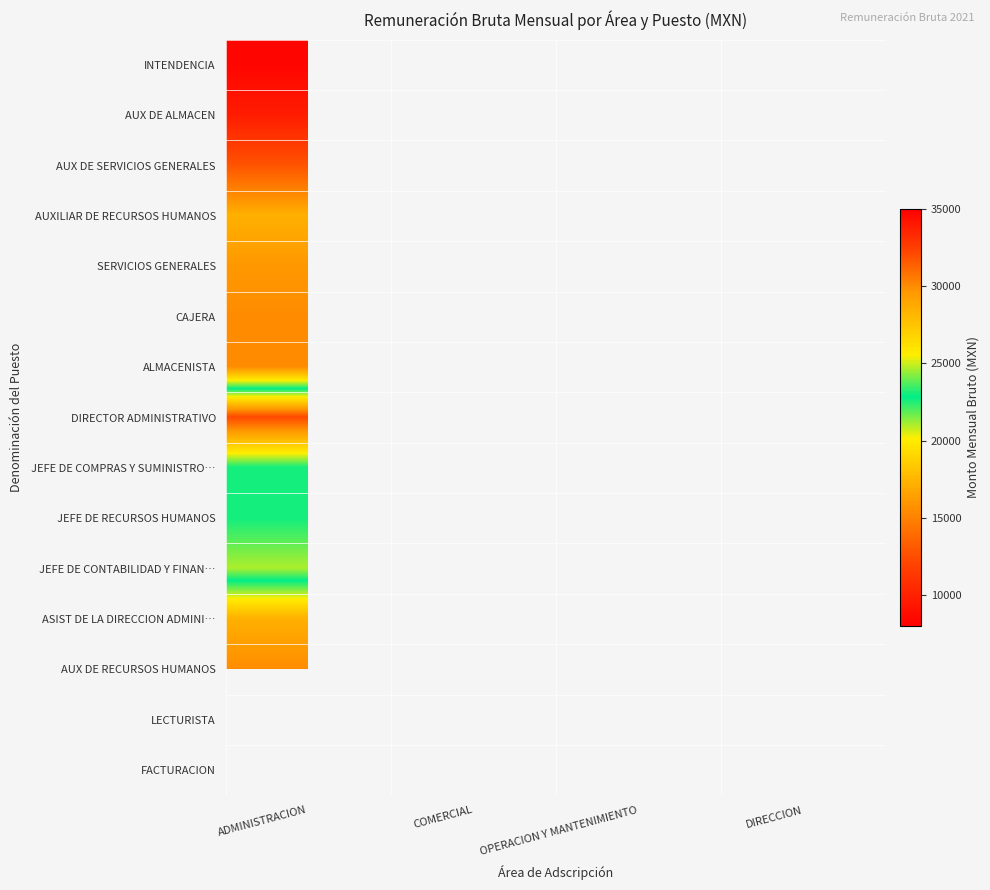

Reading left to right, list all the values displayed in this chart.

INTENDENCIA: ADMINISTRACION=8354.2	COMERCIAL=0.0	OPERACION Y MANTENIMIENTO=0.0	DIRECCION=0.0
AUX DE ALMACEN: ADMINISTRACION=9704.3	COMERCIAL=0.0	OPERACION Y MANTENIMIENTO=0.0	DIRECCION=0.0
AUX DE SERVICIOS GENERALES: ADMINISTRACION=12820.0	COMERCIAL=0.0	OPERACION Y MANTENIMIENTO=0.0	DIRECCION=0.0
AUXILIAR DE RECURSOS HUMANOS: ADMINISTRACION=17252.6	COMERCIAL=0.0	OPERACION Y MANTENIMIENTO=0.0	DIRECCION=0.0
SERVICIOS GENERALES: ADMINISTRACION=16079.8	COMERCIAL=0.0	OPERACION Y MANTENIMIENTO=0.0	DIRECCION=0.0
CAJERA: ADMINISTRACION=15498.2	COMERCIAL=0.0	OPERACION Y MANTENIMIENTO=0.0	DIRECCION=0.0
ALMACENISTA: ADMINISTRACION=15498.2	COMERCIAL=0.0	OPERACION Y MANTENIMIENTO=0.0	DIRECCION=0.0
DIRECTOR ADMINISTRATIVO: ADMINISTRACION=32155.3	COMERCIAL=0.0	OPERACION Y MANTENIMIENTO=0.0	DIRECCION=0.0
JEFE DE COMPRAS Y SUMINISTRO…: ADMINISTRACION=23029.8	COMERCIAL=0.0	OPERACION Y MANTENIMIENTO=0.0	DIRECCION=0.0
JEFE DE RECURSOS HUMANOS: ADMINISTRACION=23029.8	COMERCIAL=0.0	OPERACION Y MANTENIMIENTO=0.0	DIRECCION=0.0
JEFE DE CONTABILIDAD Y FINAN…: ADMINISTRACION=24679.9	COMERCIAL=0.0	OPERACION Y MANTENIMIENTO=0.0	DIRECCION=0.0
ASIST DE LA DIRECCION ADMINI…: ADMINISTRACION=17252.6	COMERCIAL=0.0	OPERACION Y MANTENIMIENTO=0.0	DIRECCION=0.0
AUX DE RECURSOS HUMANOS: ADMINISTRACION=15498.2	COMERCIAL=0.0	OPERACION Y MANTENIMIENTO=0.0	DIRECCION=0.0
LECTURISTA: ADMINISTRACION=0.0	COMERCIAL=9495.1	OPERACION Y MANTENIMIENTO=0.0	DIRECCION=0.0
FACTURACION: ADMINISTRACION=0.0	COMERCIAL=16002.3	OPERACION Y MANTENIMIENTO=0.0	DIRECCION=0.0